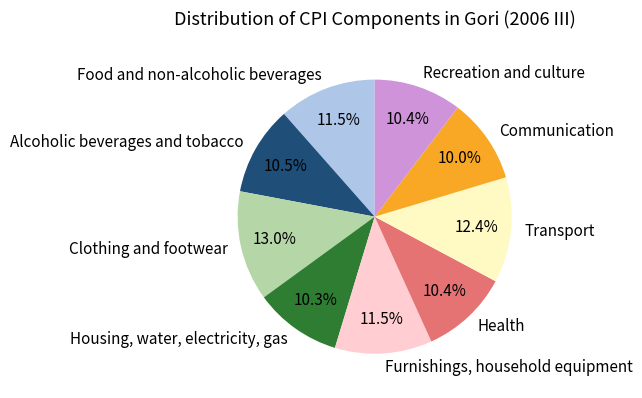

The Alcoholic beverages and tobacco slice represents 18% of the pie. True or false?

False